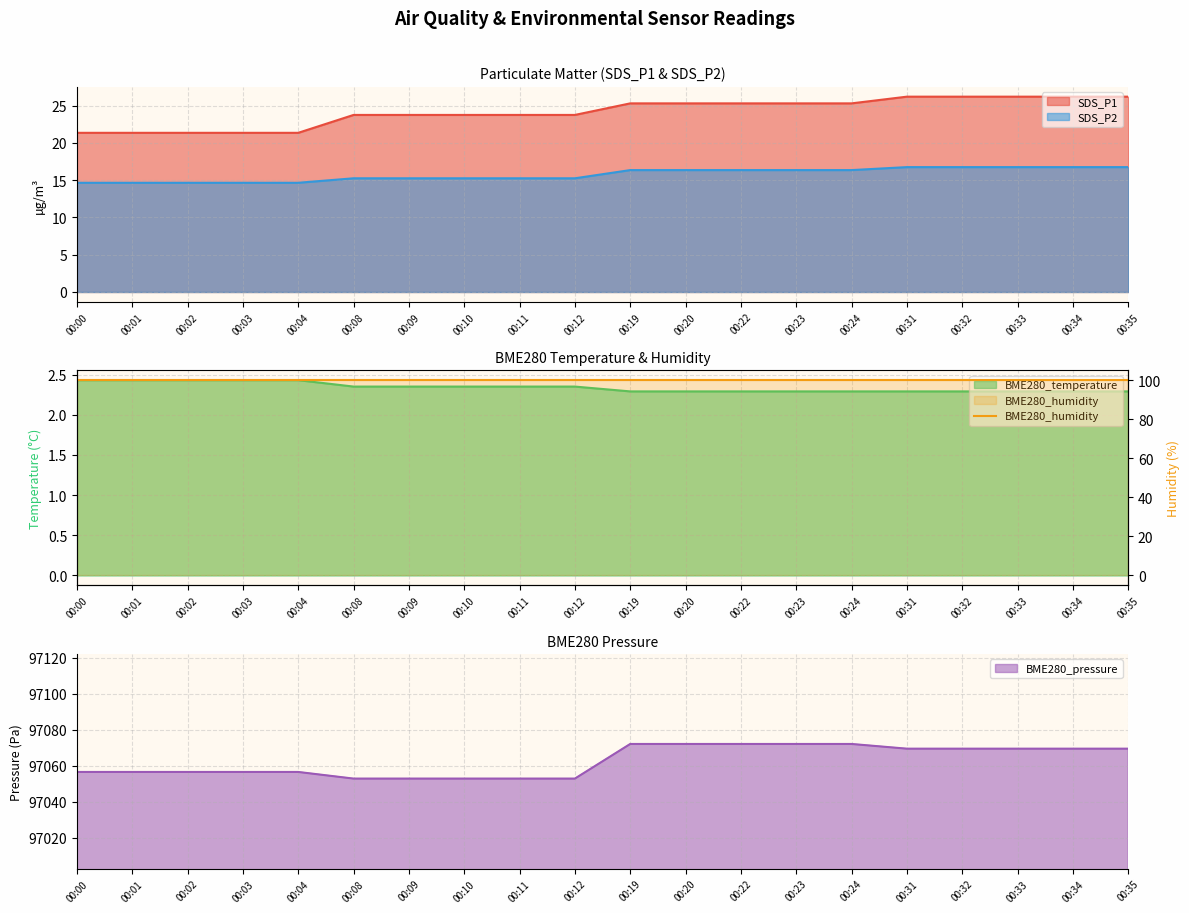

True or false: SDS_P2 and SDS_P1 cross at least once.

False